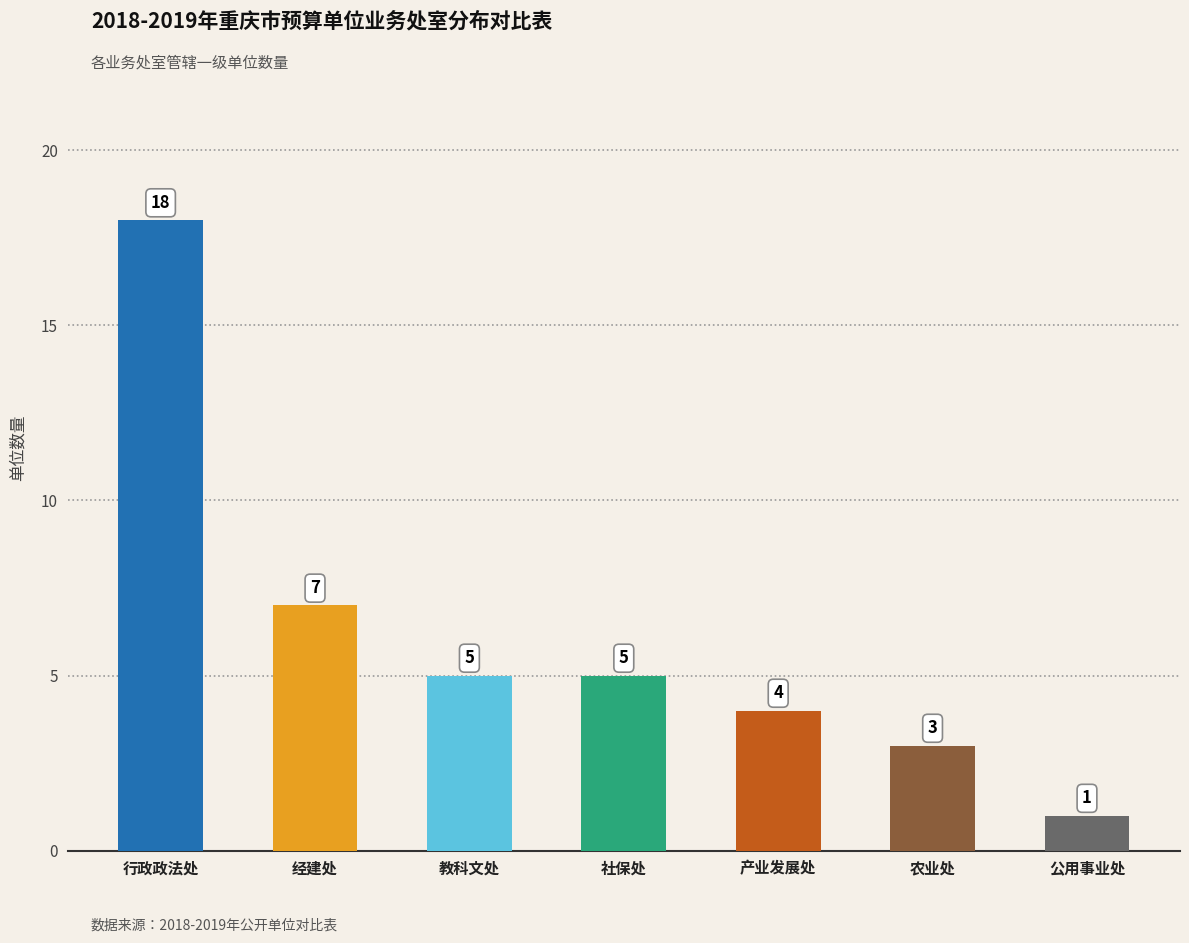

How many bars are there in total?

7